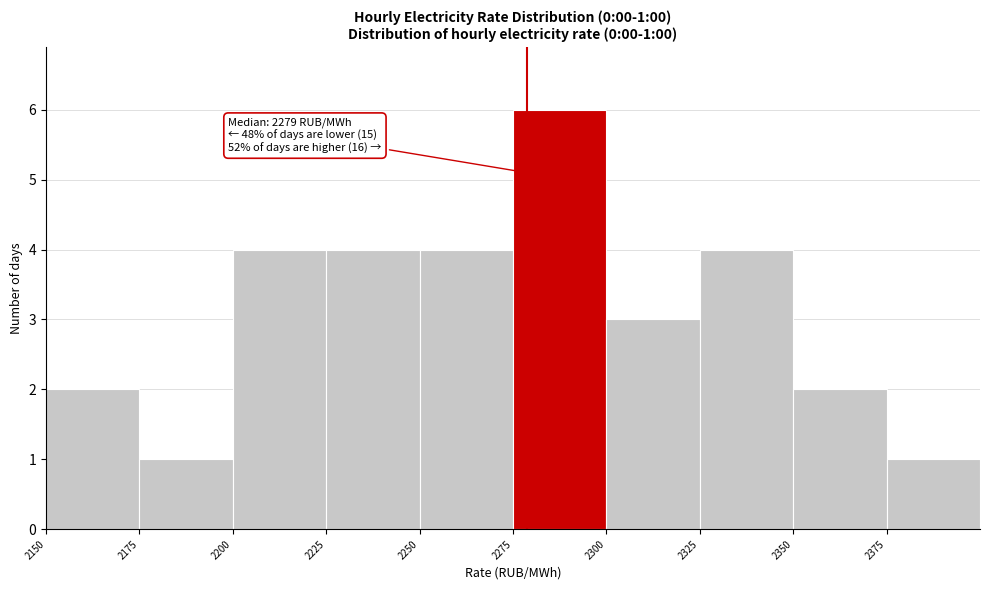

Over which range of the x-axis is the bar tallest?

2275 to 2300